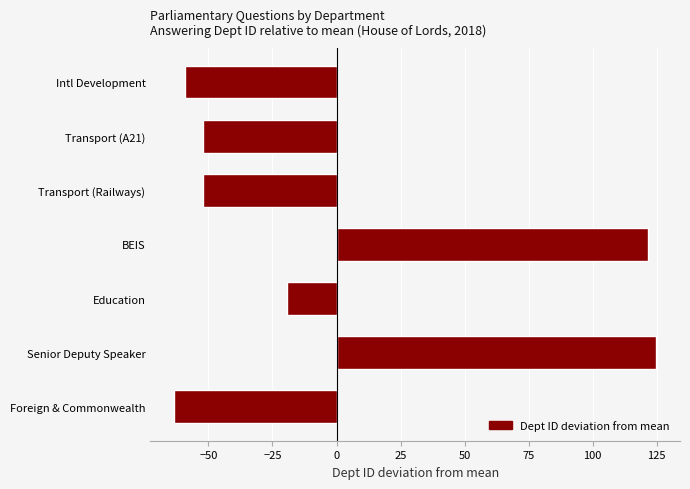

What is the minimum value shown in the chart?

-63.3